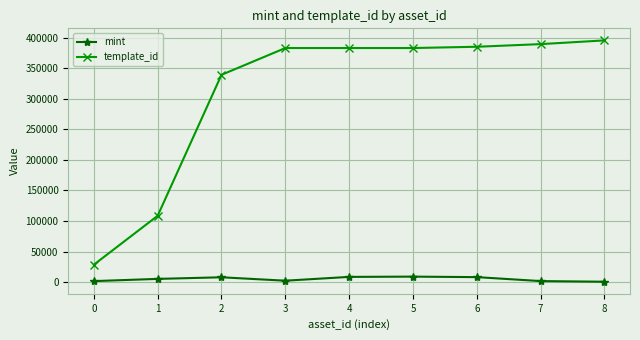

Which series has the largest total across all categories?

template_id